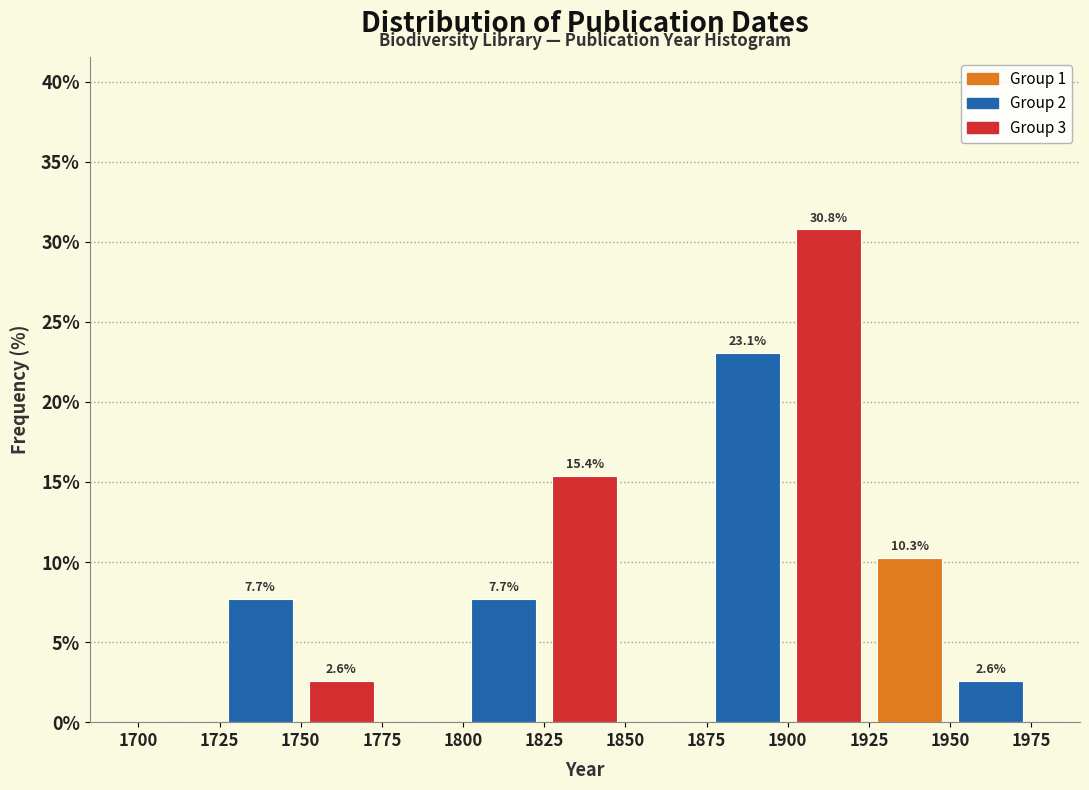

Over which range of the x-axis is the bar tallest?

1900 to 1925